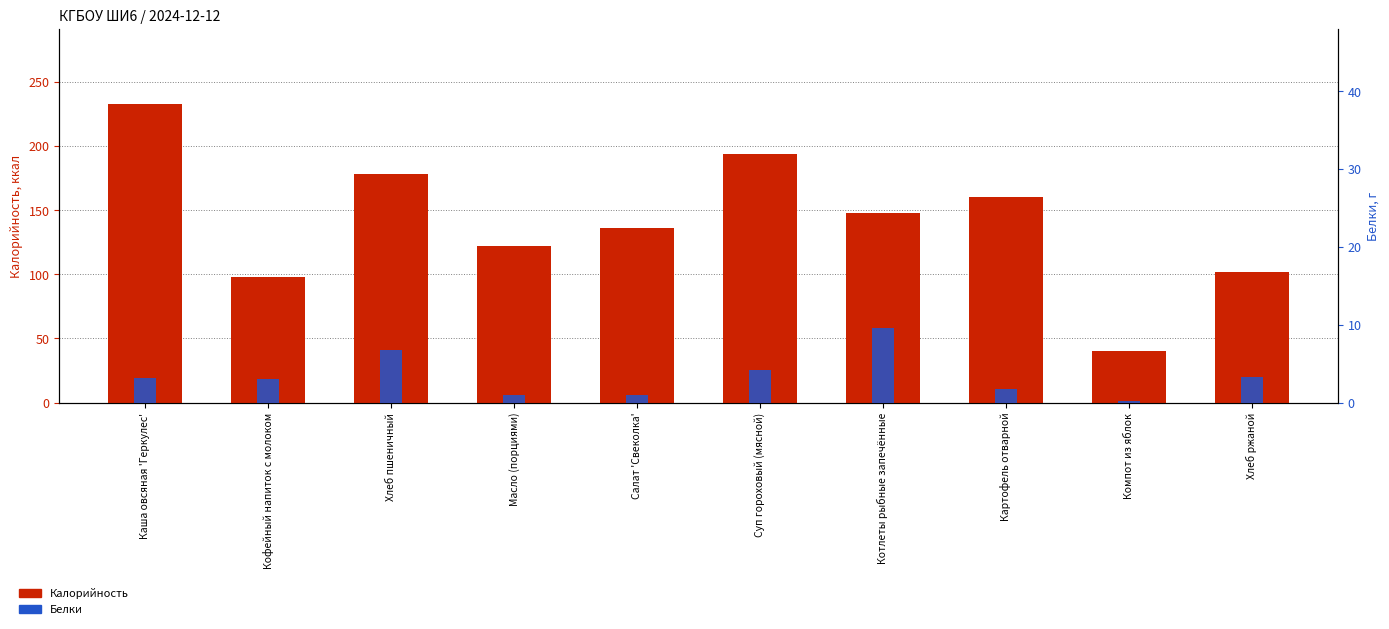

Read the Белки value at Хлеб пшеничный.

6.8